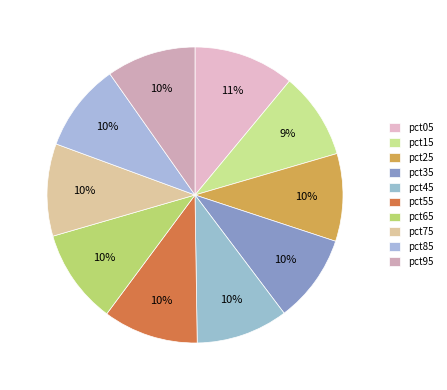

How many segments does this pie chart have?

10